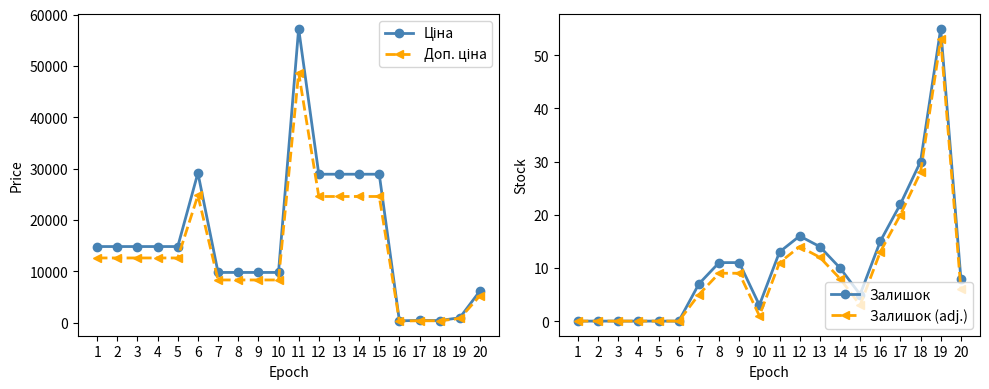

Which label corresponds to the smallest value in the chart?

1